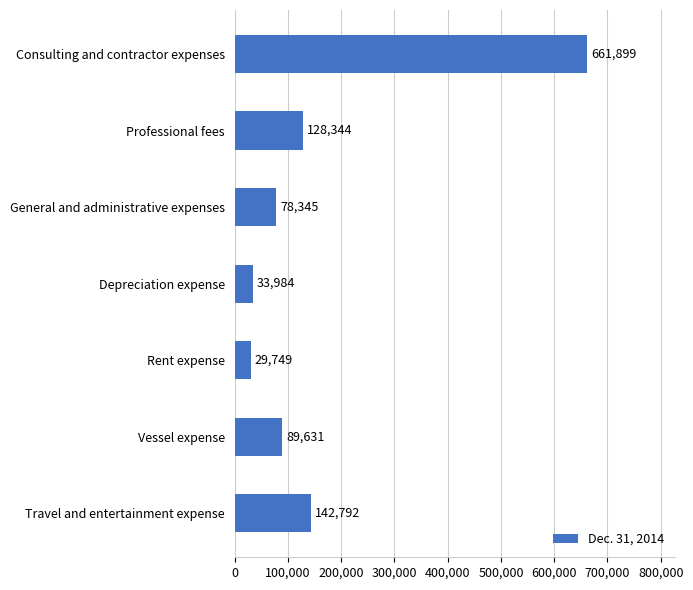

At which category does the chart reach its minimum across all series?

Rent expense